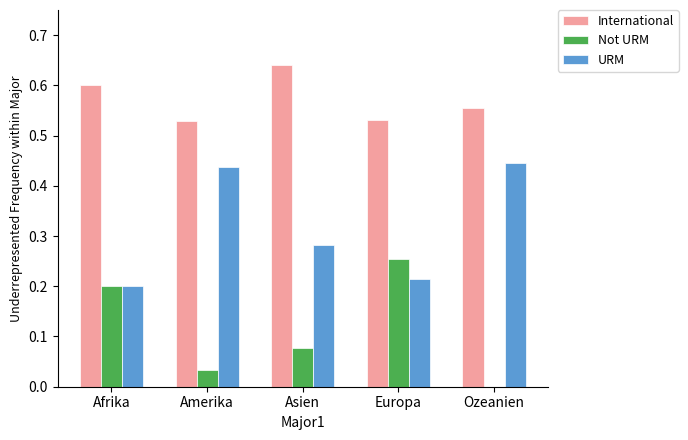

Which series has the largest total across all categories?

International